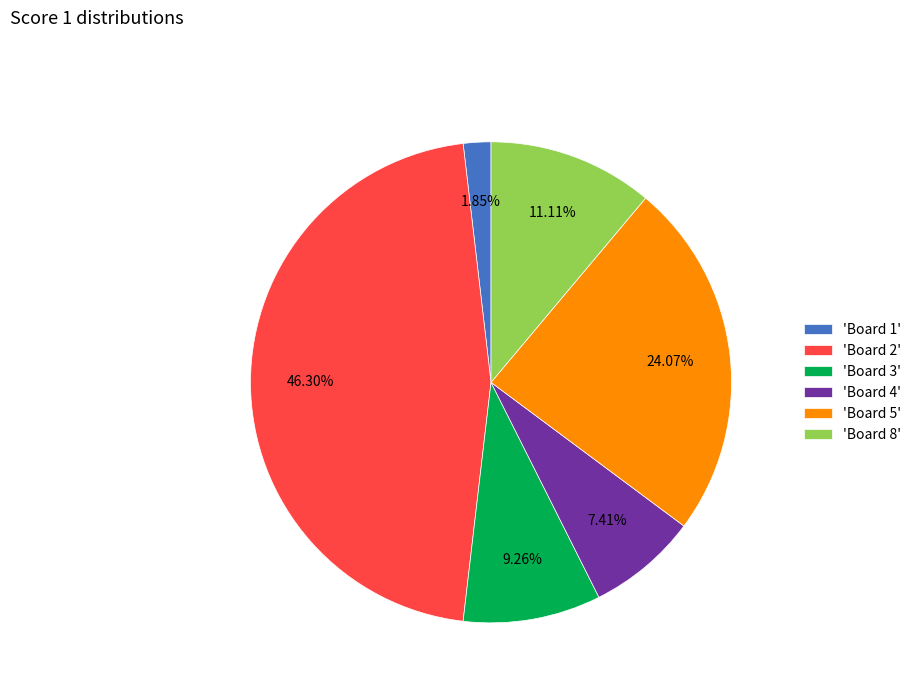

Which category has the biggest portion of the pie?

'Board 2'